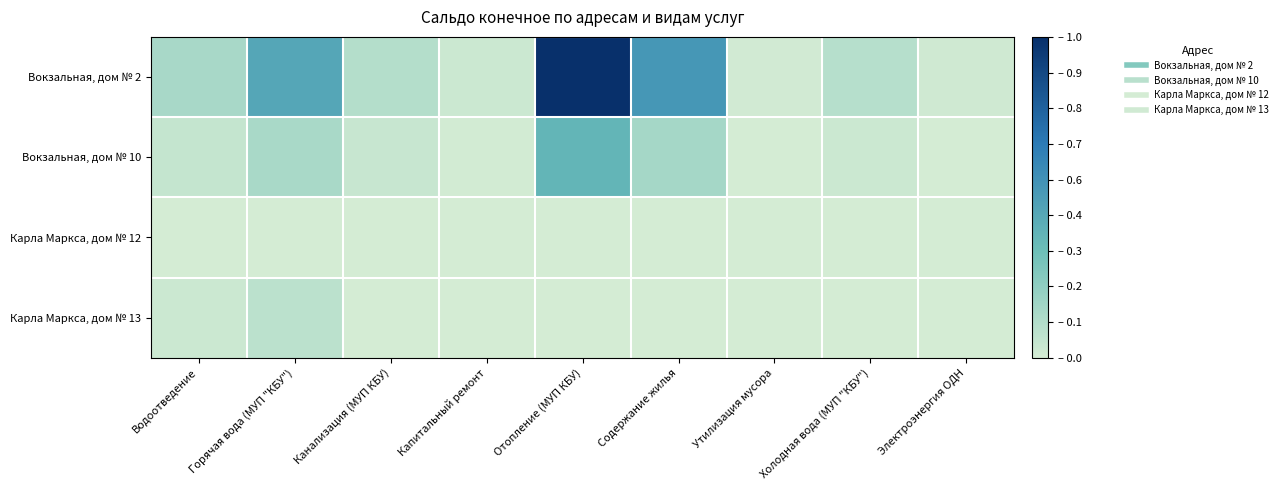

How many distinct data groups are displayed?

4